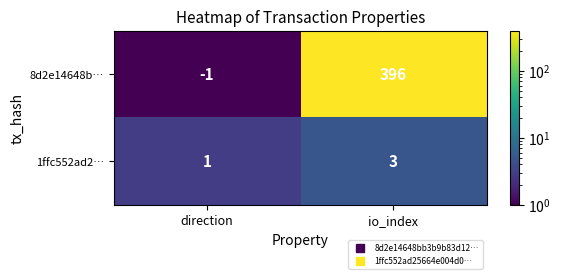

Reading right to left, what are all the values shown in this chart?

8d2e14648b…: io_index=396	direction=-1
1ffc552ad2…: io_index=3	direction=1